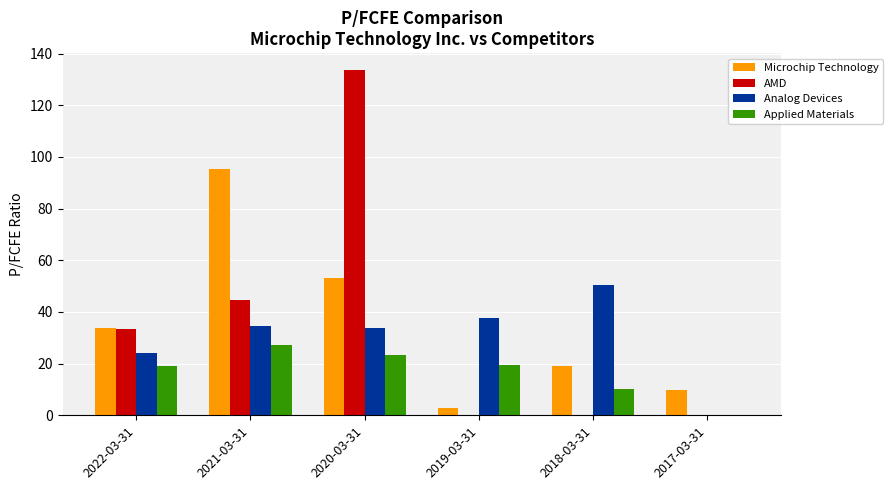

The Applied Materials series shows 23.2 at 2020-03-31. True or false?

True